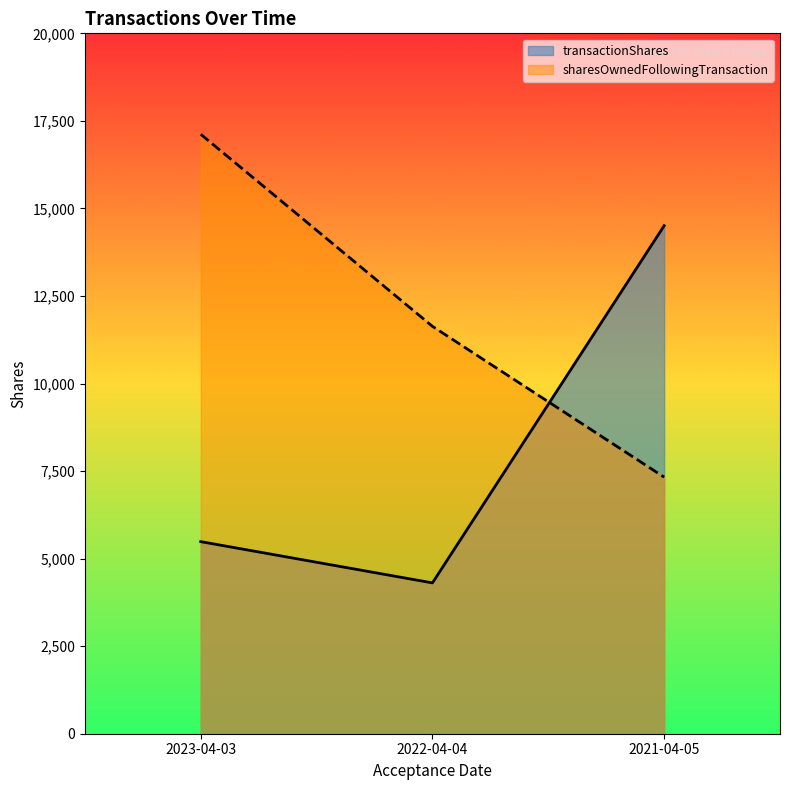

How many transactionShares values are between 4307 and 14507?

3